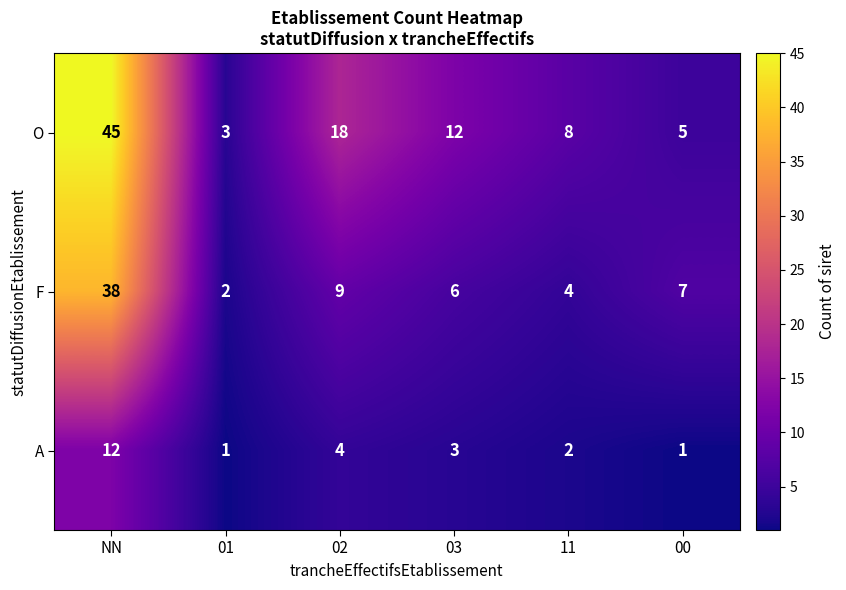

What is the difference between the highest and lowest values at 02?

14